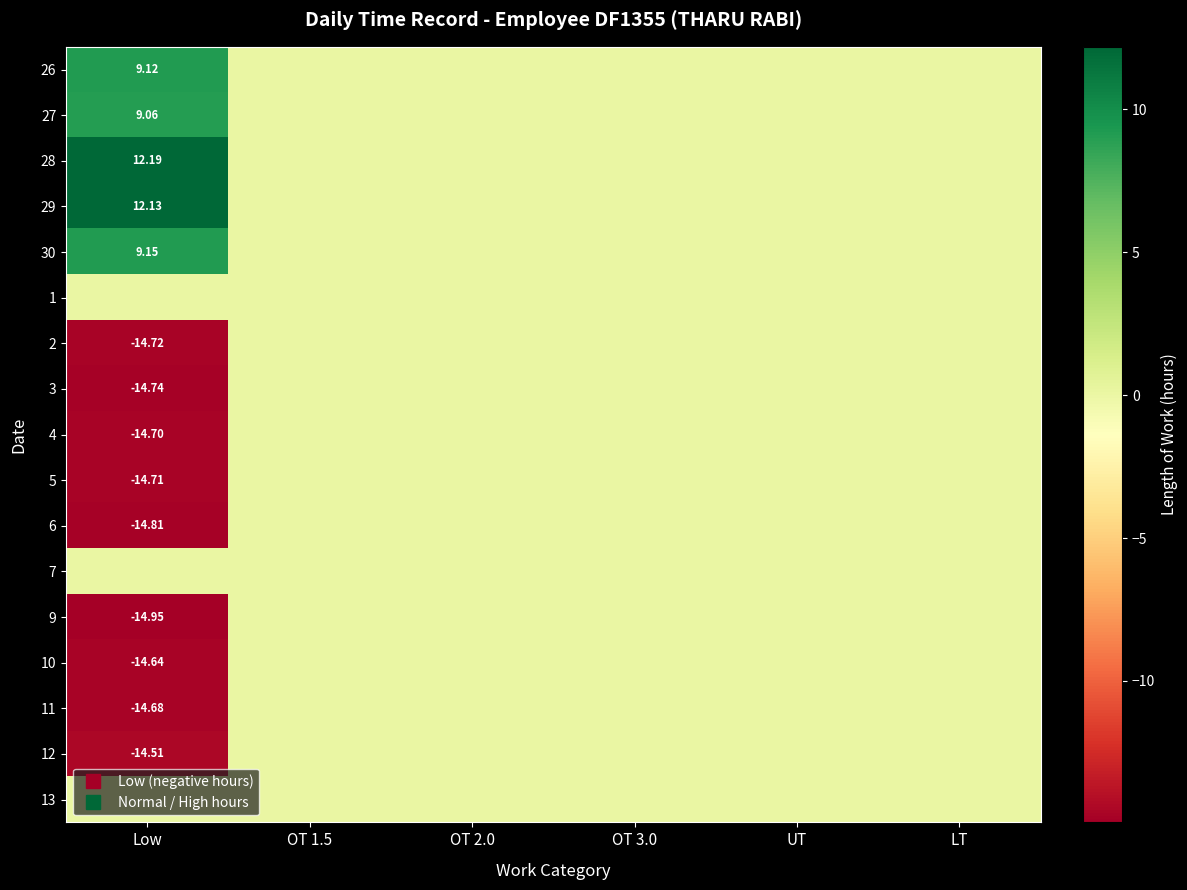

The 30 series shows 3.0 at OT 3.0. True or false?

False